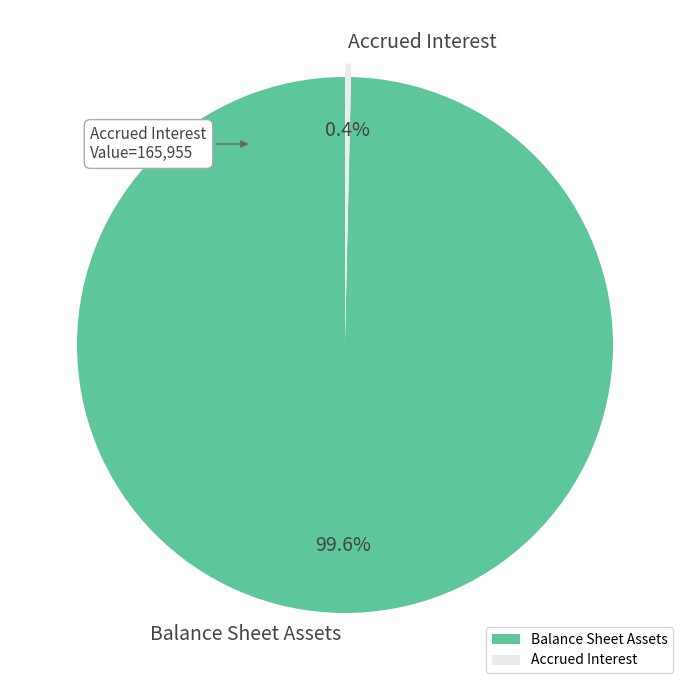

Which has a higher value, Accrued Interest or Balance Sheet Assets?

Balance Sheet Assets